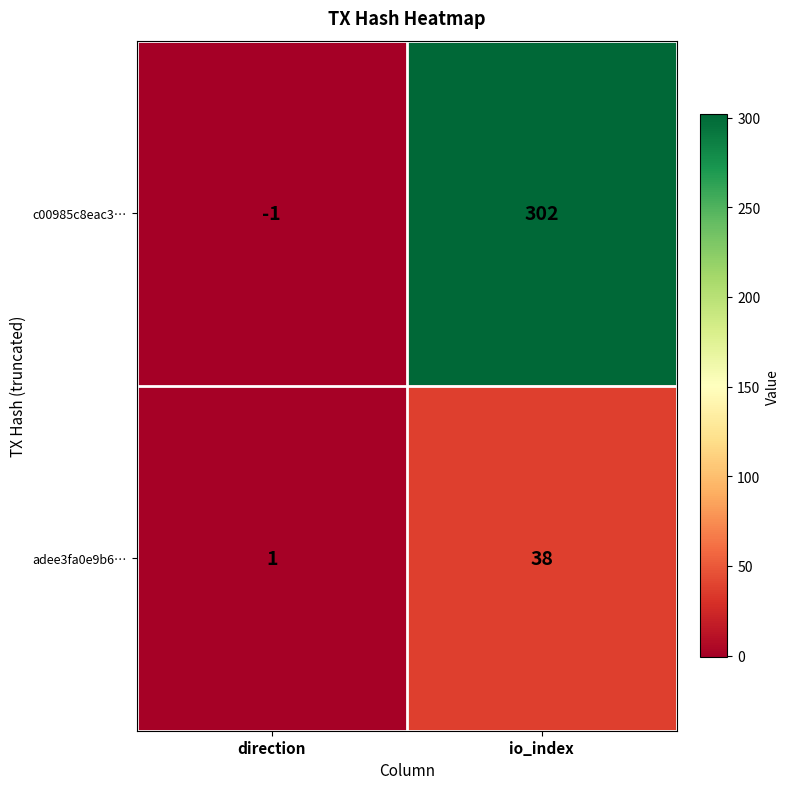

True or false: c00985c8eac3… has a value of 302 at io_index.

True